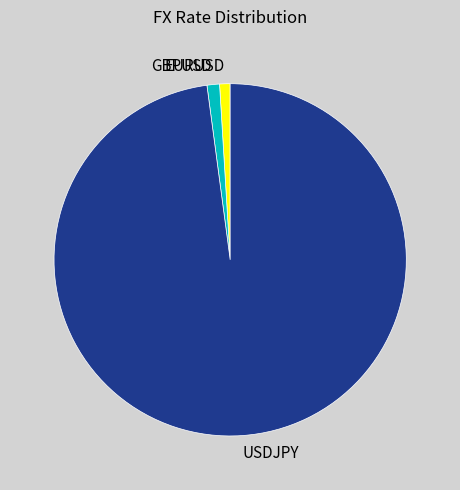

Is there any slice that represents more than half of the pie?

Yes